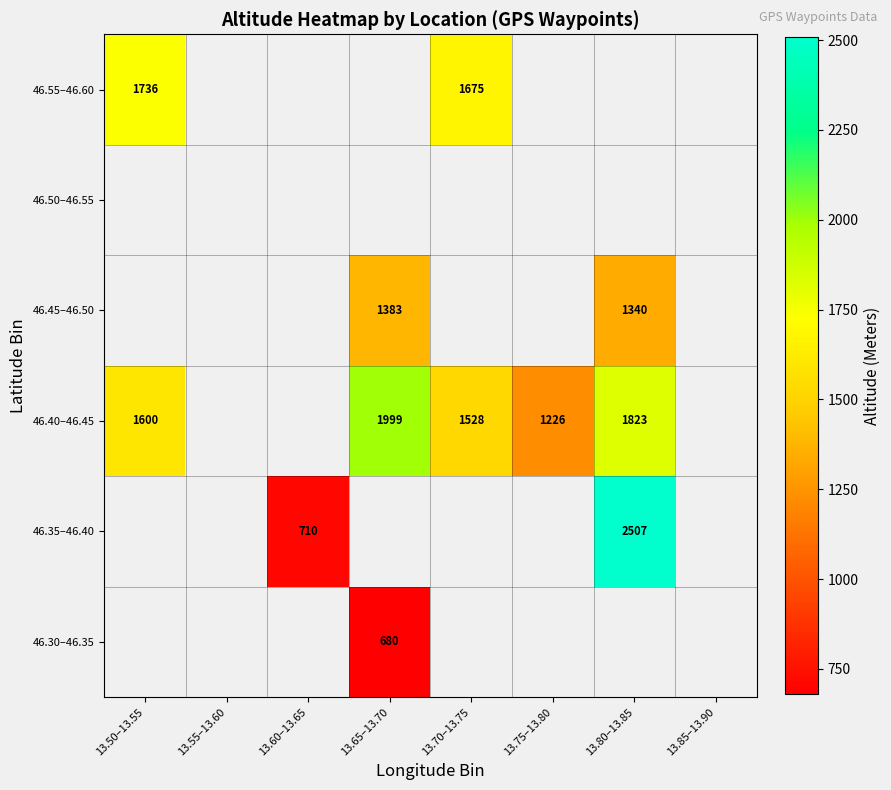

How many values in 46.35–46.40 are above zero?

2